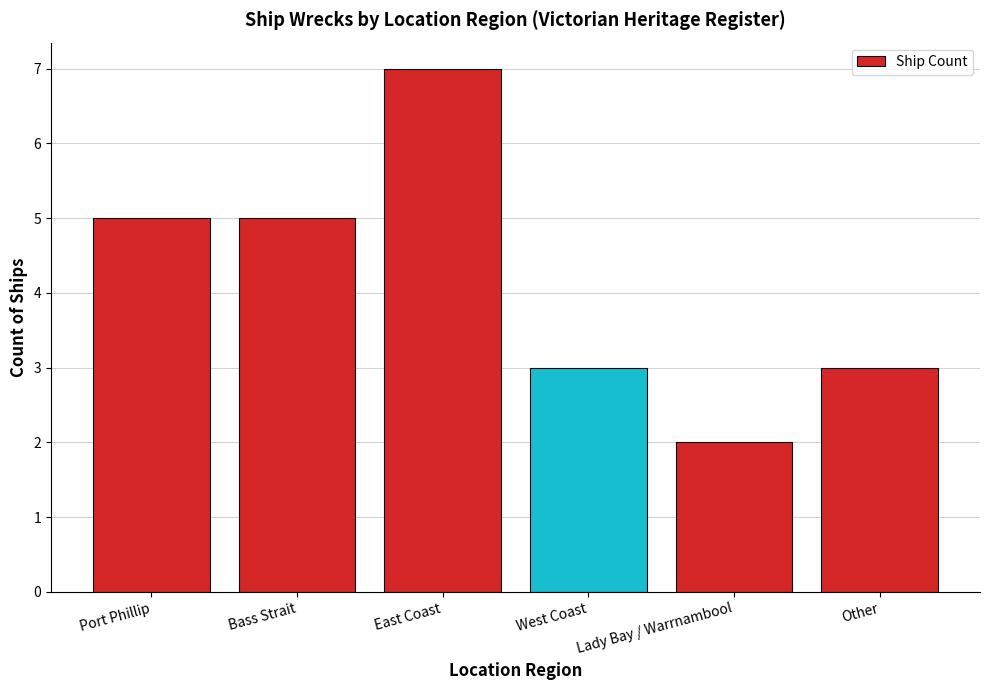

Reading left to right, list all the values displayed in this chart.

Port Phillip=5	Bass Strait=5	East Coast=7	West Coast=3	Lady Bay / Warrnambool=2	Other=3